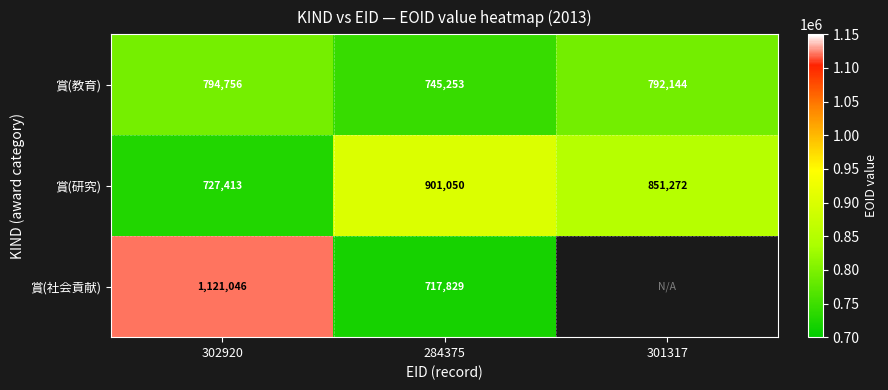

What is the spread (max minus min) of values at 302920?

393633